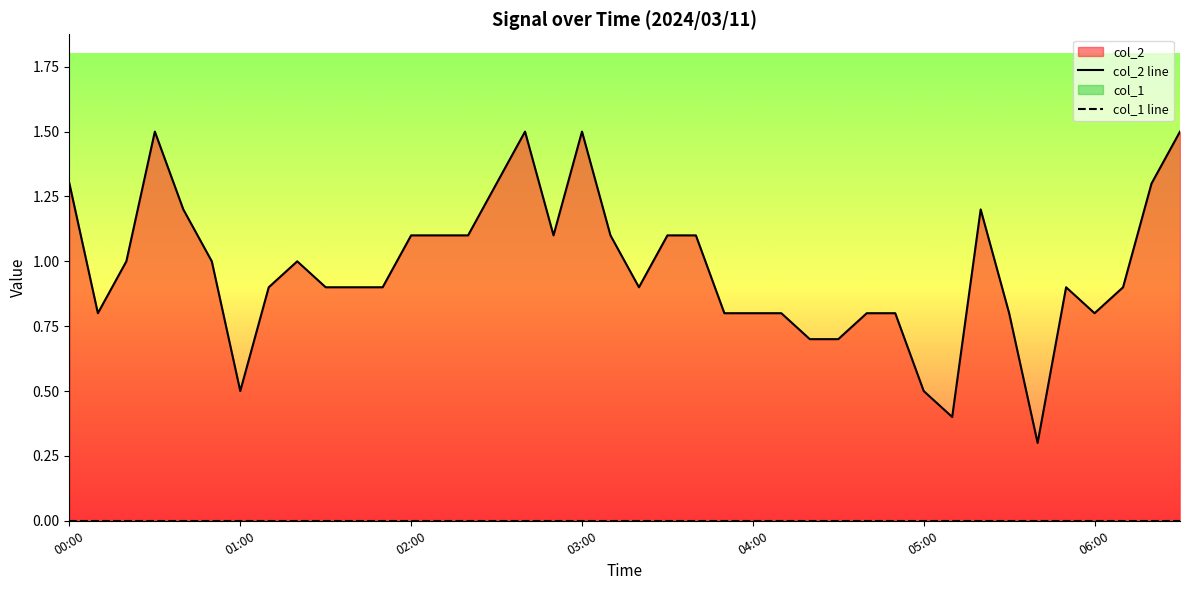

How many categories are shown in the chart?

40